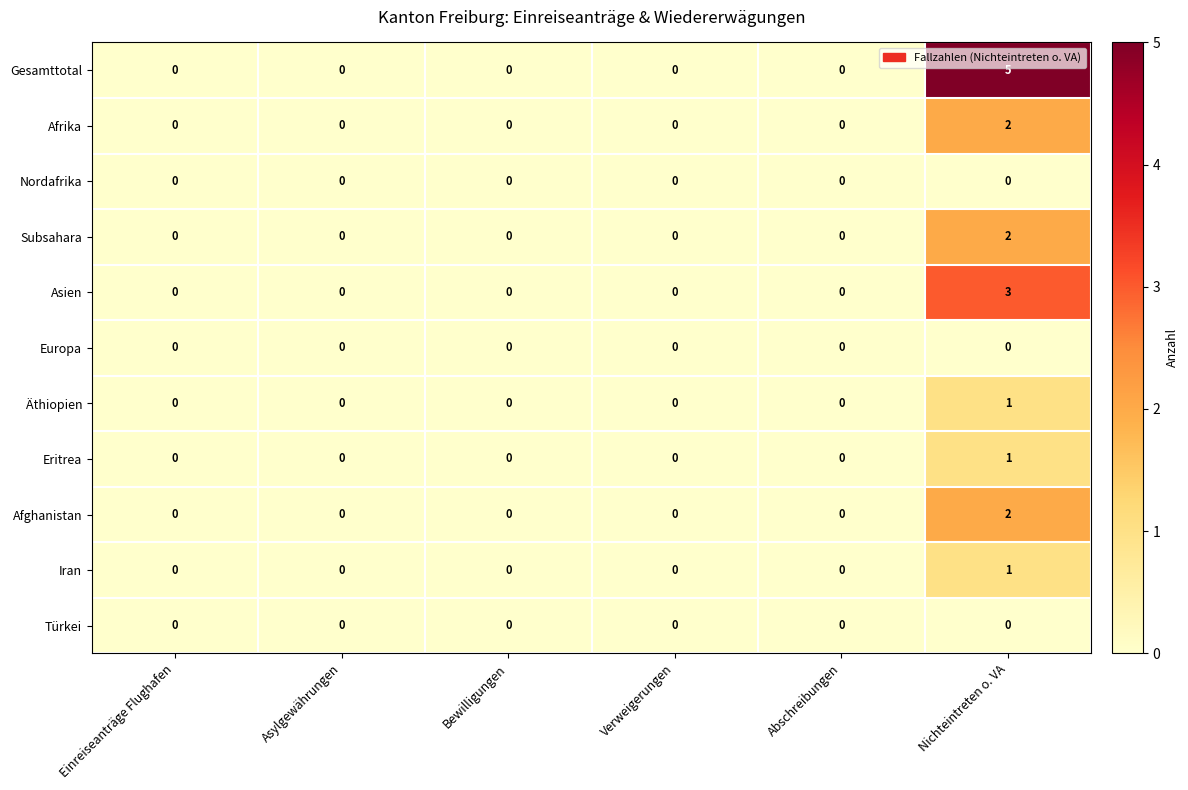

Is it true that Nordafrika equals 0 at Bewilligungen?

True